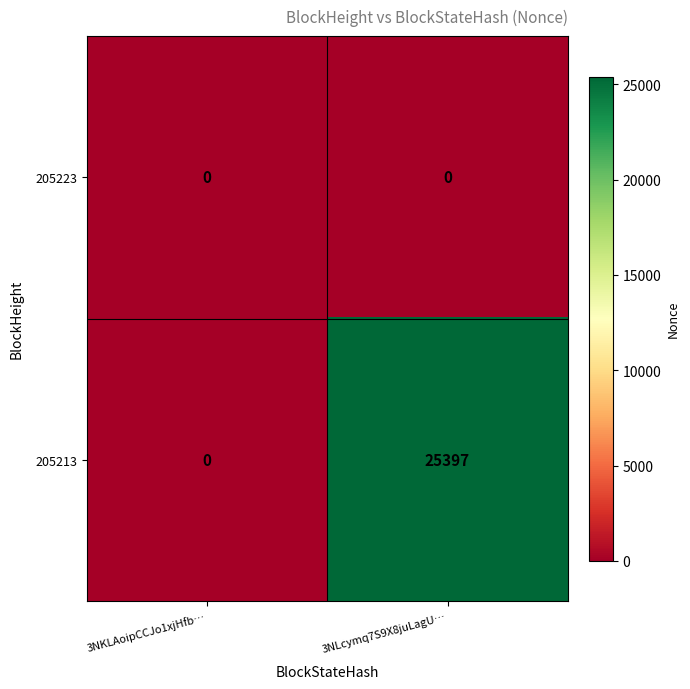

List the series in order of their peak value, lowest first.

205223, 205213